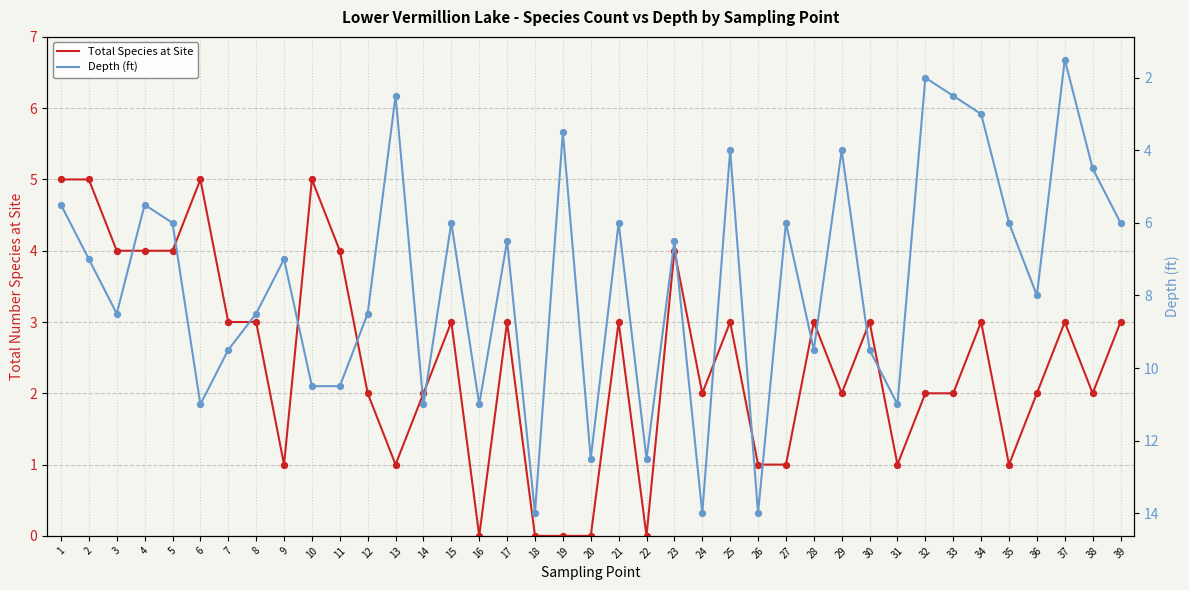

At how many categories does at least one series exceed 2?

38